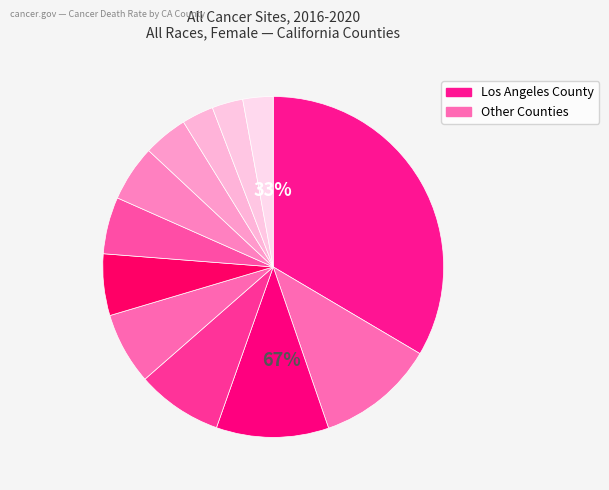

What percentage is the Los Angeles County slice, to the nearest percent?

33%